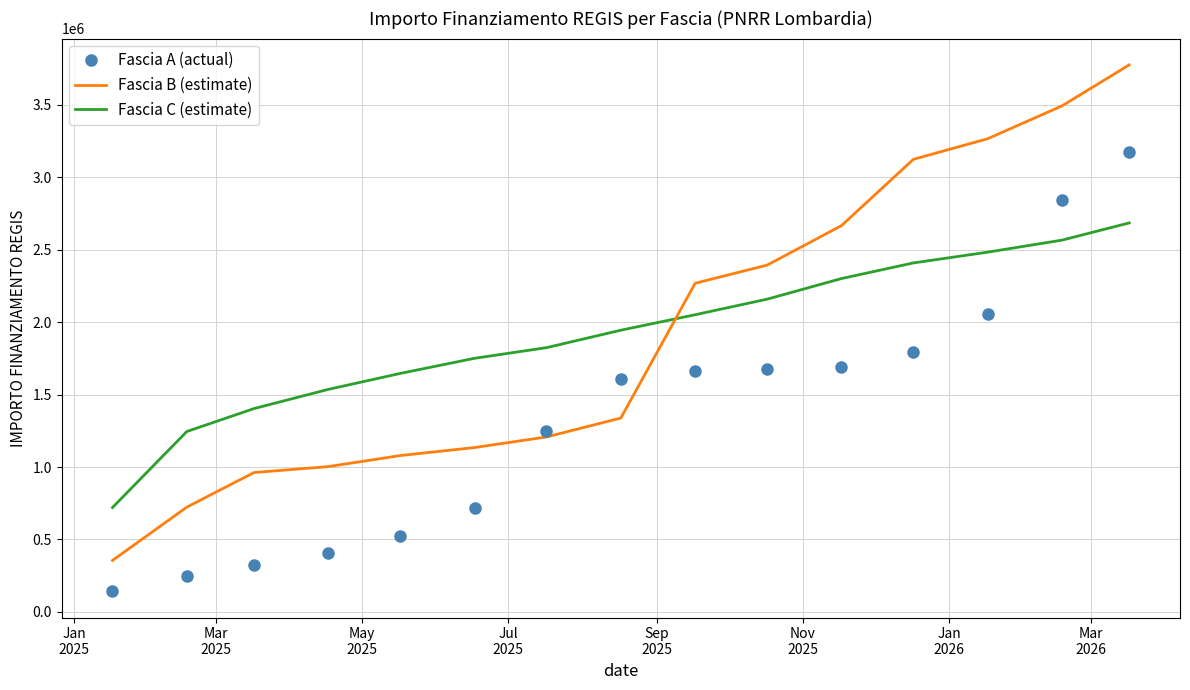

List the series in order of their peak value, highest first.

Fascia B (estimate), Fascia A (actual), Fascia C (estimate)